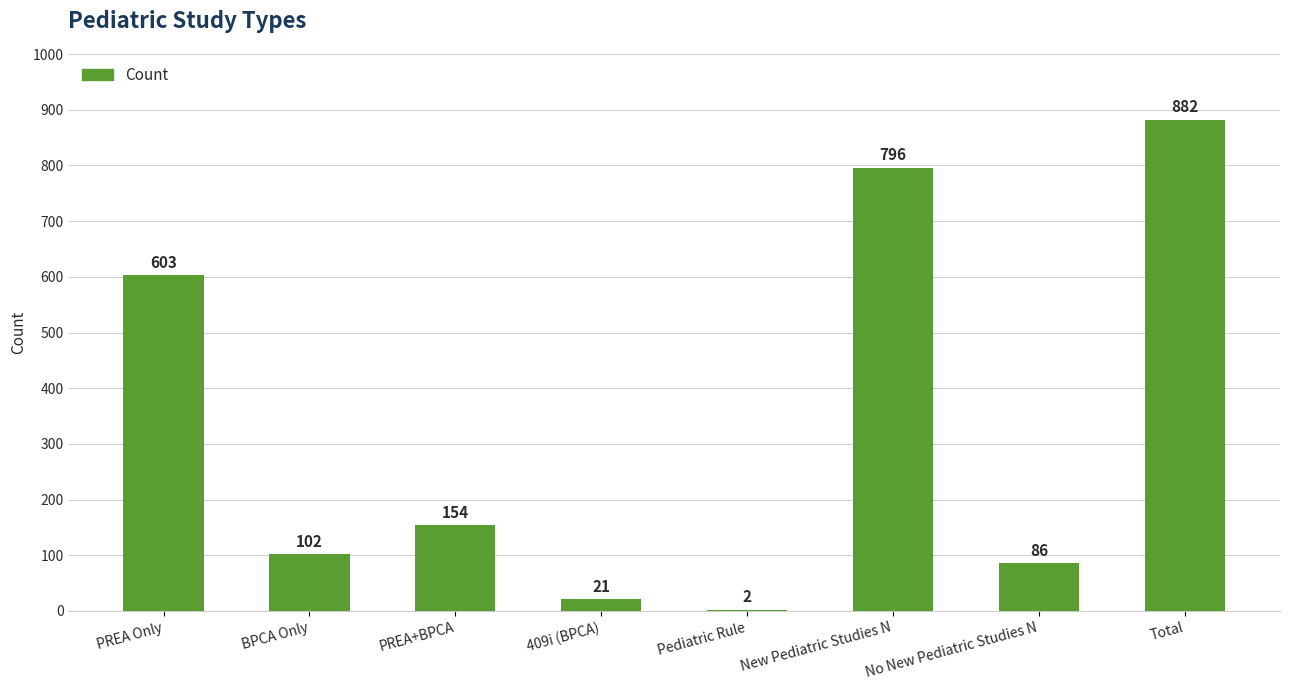

Reading left to right, extract all data points from this chart.

603	102	154	21	2	796	86	882